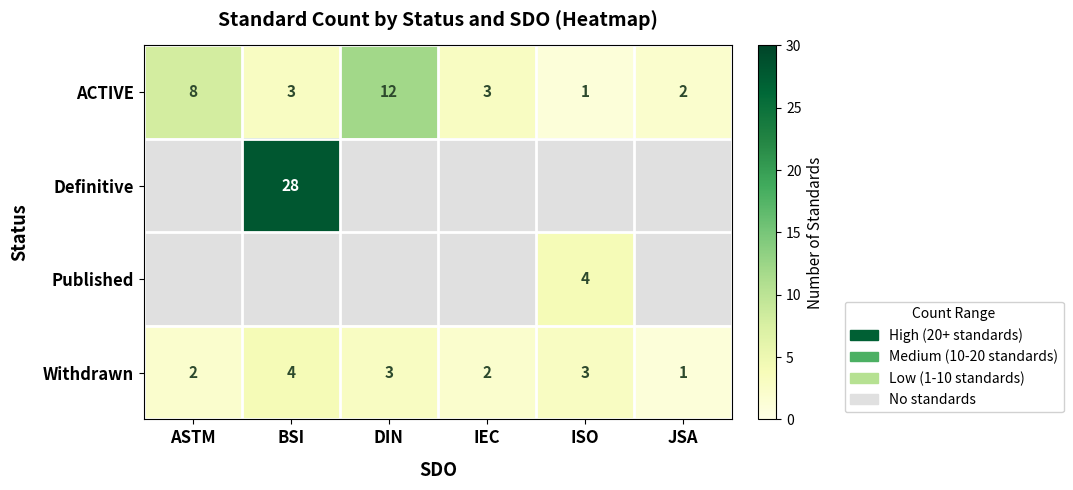

What is the greatest value displayed?

28.0